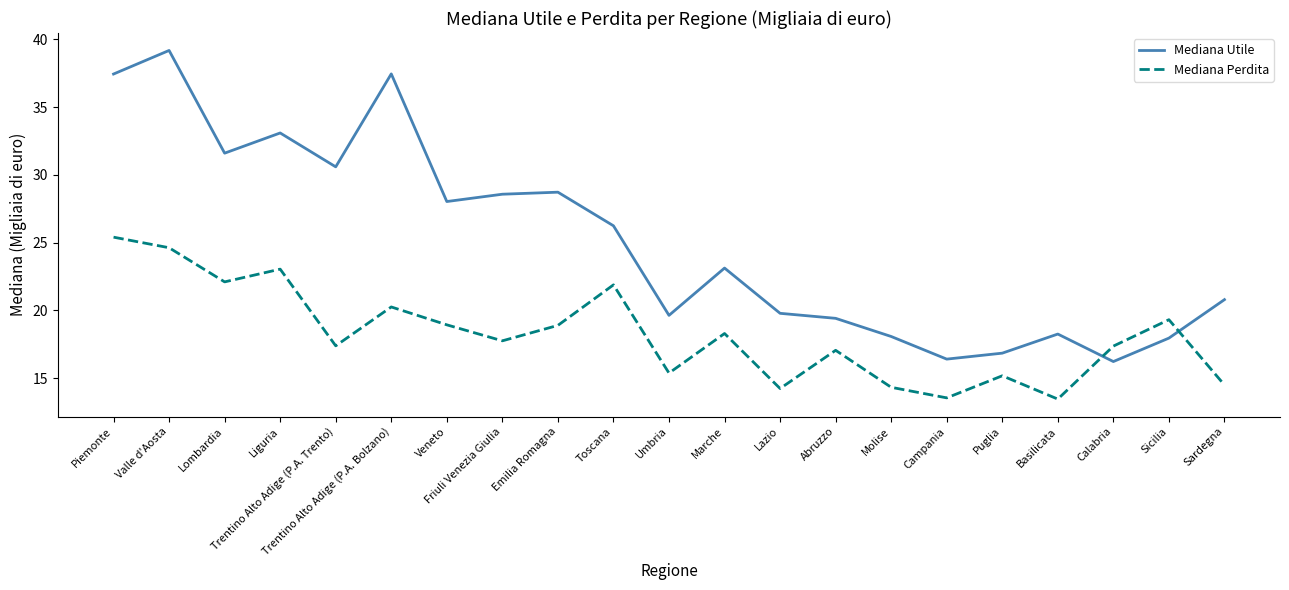

How many values in the Mediana Utile series are below 23?

10